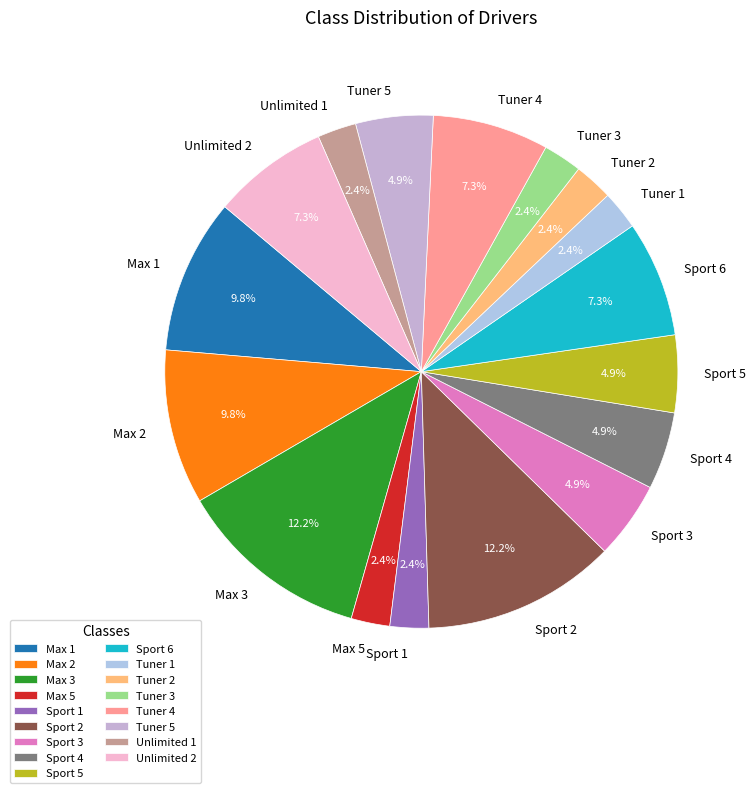

Is there a majority slice in this chart?

No